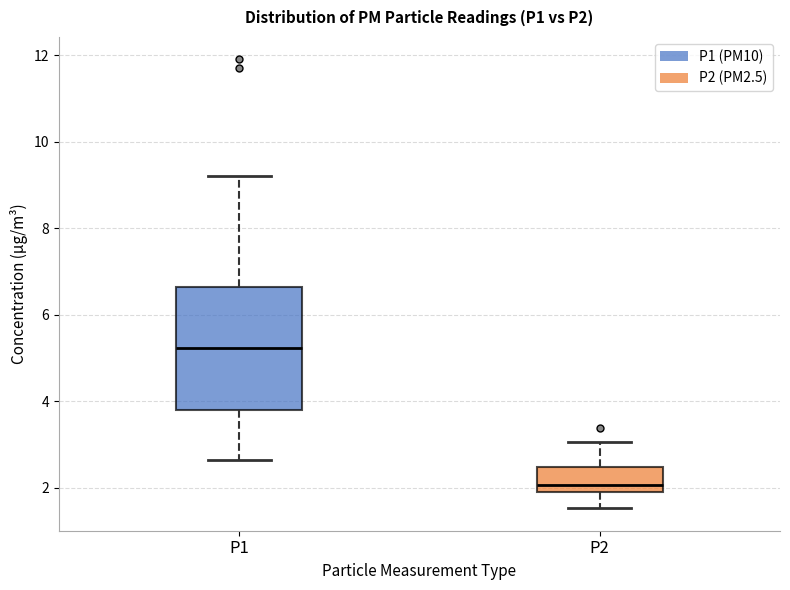

Reading left to right, read every box against the y-axis: the position of its median line, the range the box covers, and the ends of its whiskers. The values are not printed on the chart, so give them approximately, as read against the axis.

P1: median 5.2, box 3.8 to 6.6, whiskers 2.6 to 9.2
P2: median 2.0 (just above the box's lower edge), box 2.0 to 2.4, whiskers 1.6 to 3.0